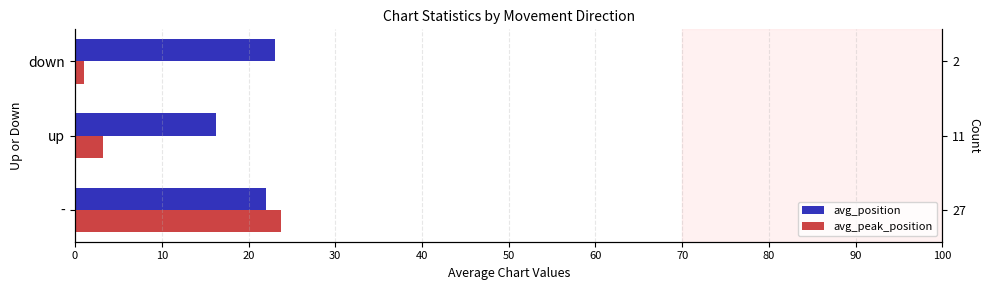

What is the difference between the second highest and minimum values in the avg_peak_position series?

2.2